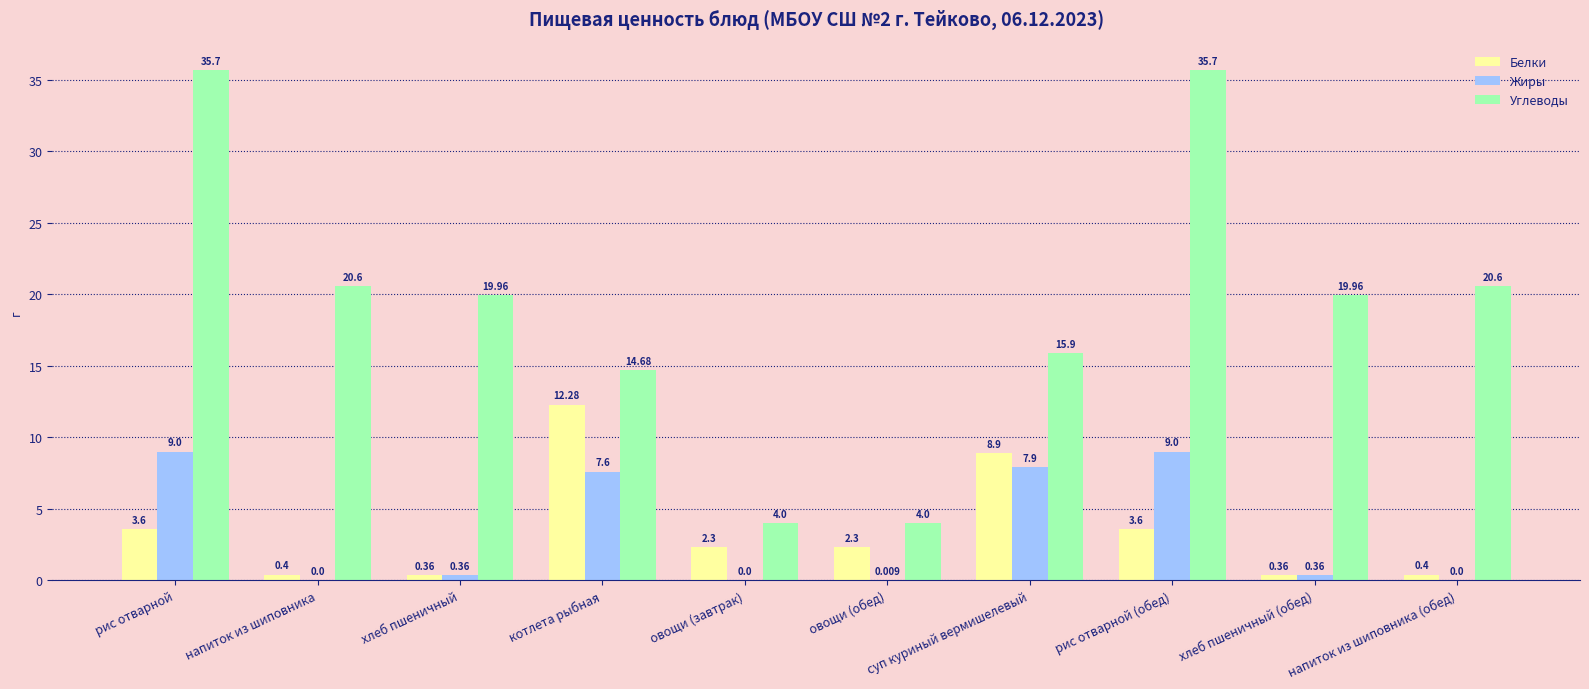

Where does the Белки series first go above 2?

рис отварной